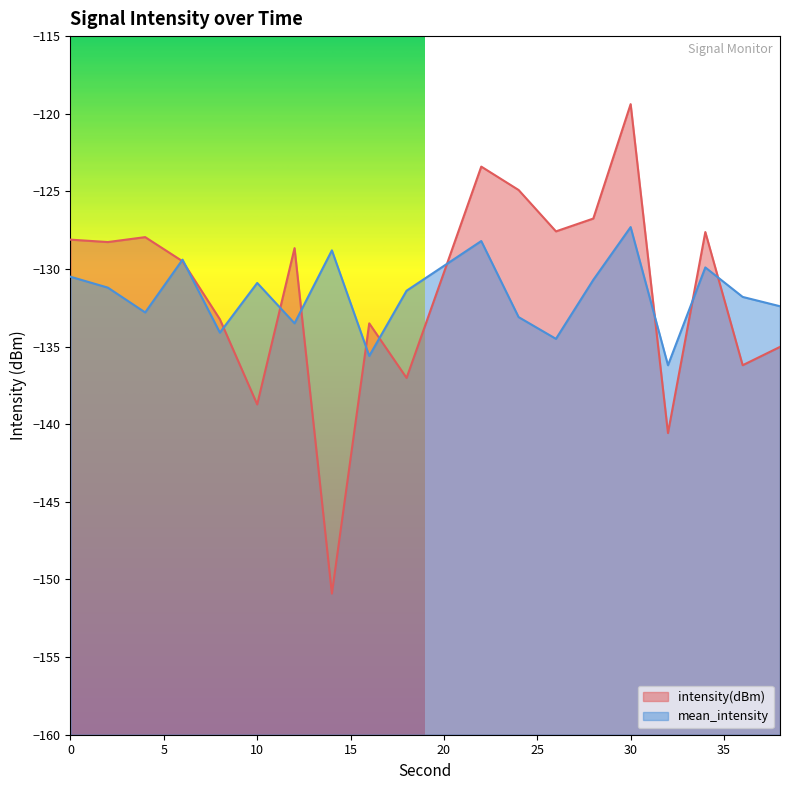

True or false: intensity(dBm) and mean_intensity cross at least once.

True